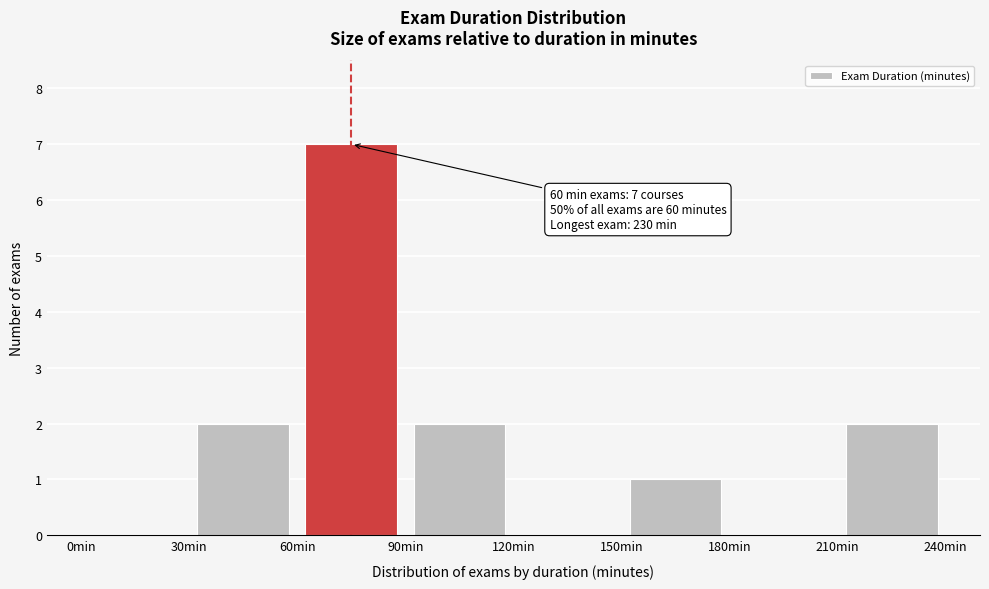

Which range on the x-axis has the tallest bar?

60 to 90